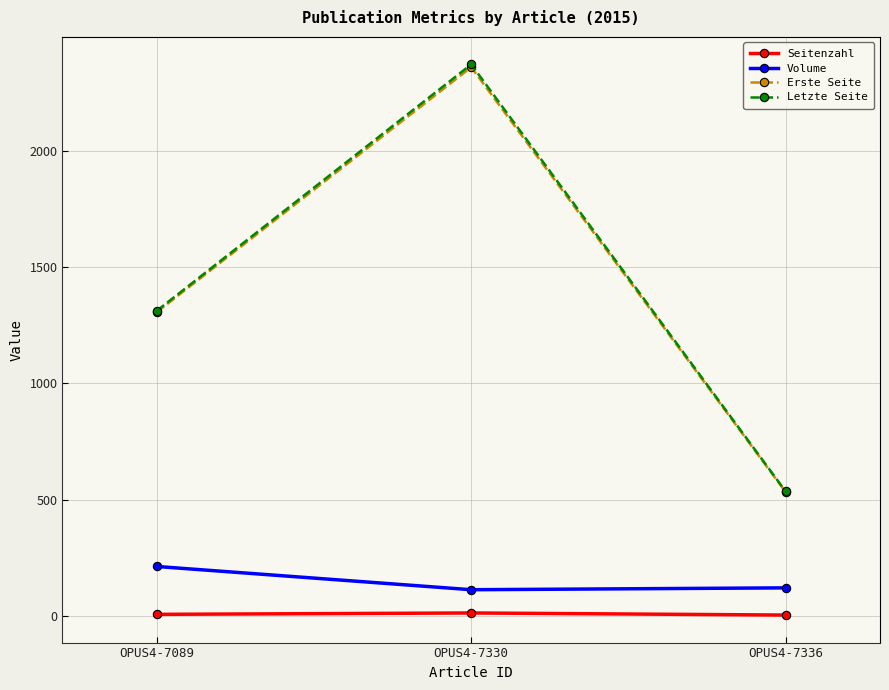

What is the difference between the Erste Seite values at OPUS4-7330 and OPUS4-7336?

1828